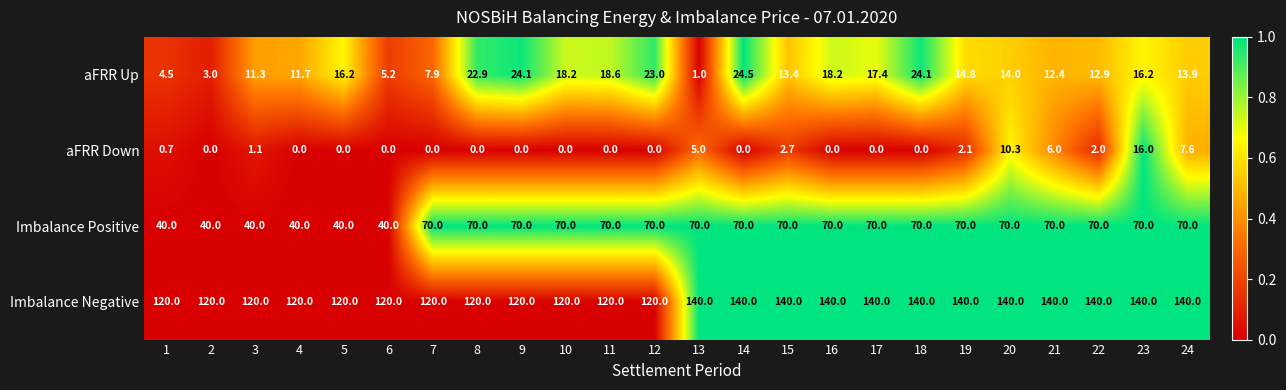

What is the difference between the maximum and minimum values in the aFRR Up series?

23.5